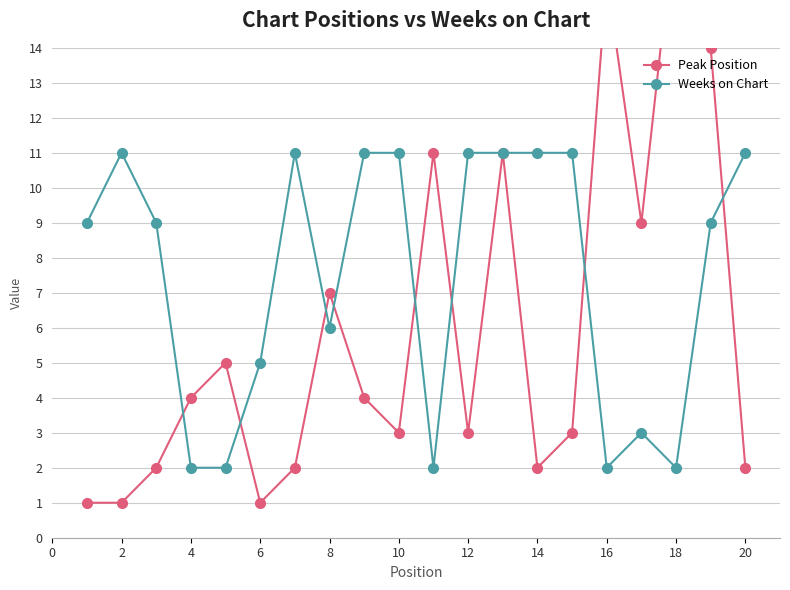

What is the highest value of the Weeks on Chart series?

11